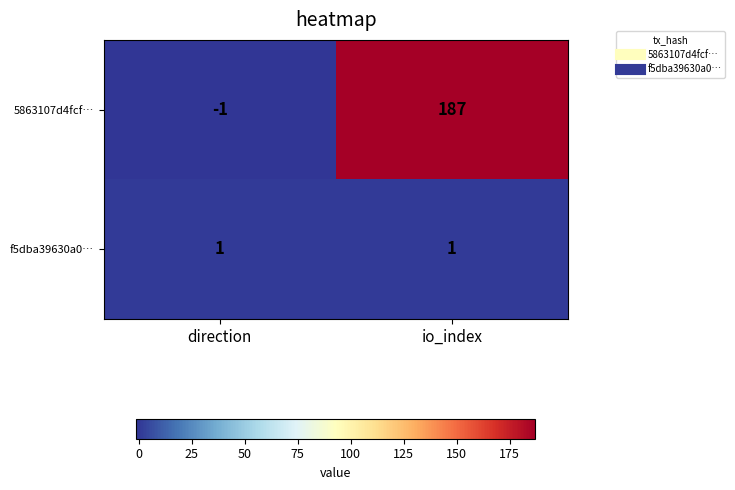

Which series has the largest total across all categories?

5863107d4fcf…